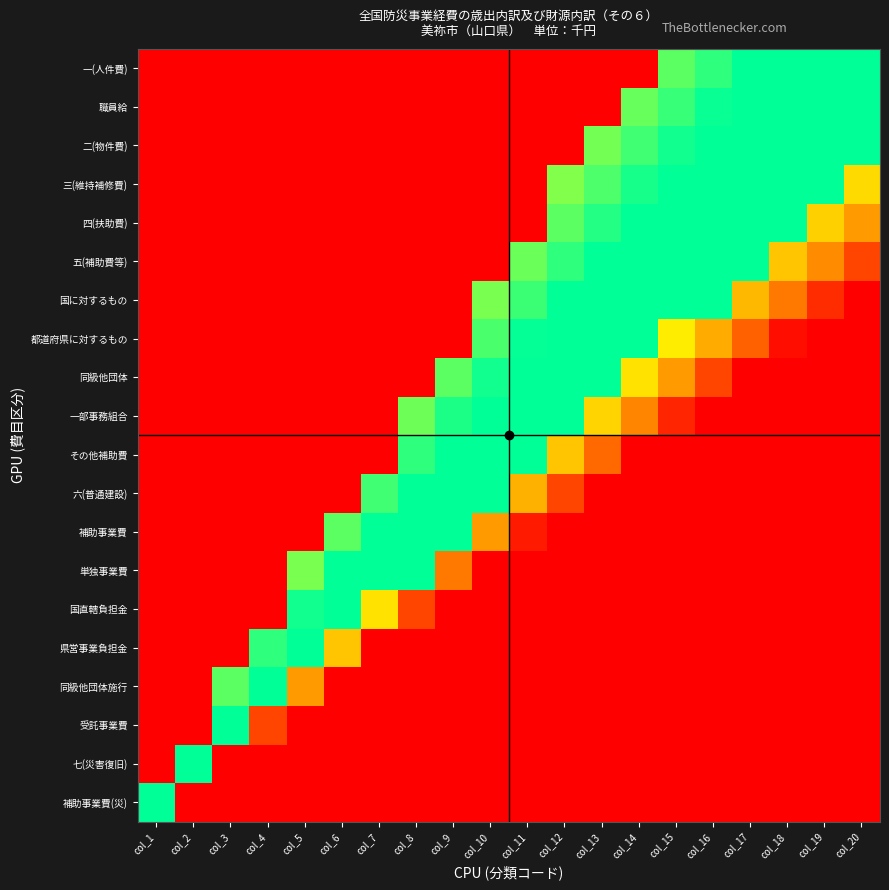

Reading left to right, extract all data points from this chart.

一(人件費): col_1=0.0	col_2=0.0	col_3=0.0	col_4=0.0	col_5=0.0	col_6=0.0	col_7=0.0	col_8=0.0	col_9=0.0	col_10=0.0	col_11=0.0	col_12=0.0	col_13=0.0	col_14=0.0	col_15=0.4	col_16=0.5	col_17=0.5	col_18=0.5	col_19=0.5	col_20=0.5
職員給: col_1=0.0	col_2=0.0	col_3=0.0	col_4=0.0	col_5=0.0	col_6=0.0	col_7=0.0	col_8=0.0	col_9=0.0	col_10=0.0	col_11=0.0	col_12=0.0	col_13=0.0	col_14=0.4	col_15=0.5	col_16=0.5	col_17=0.5	col_18=0.5	col_19=0.5	col_20=0.5
二(物件費): col_1=0.0	col_2=0.0	col_3=0.0	col_4=0.0	col_5=0.0	col_6=0.0	col_7=0.0	col_8=0.0	col_9=0.0	col_10=0.0	col_11=0.0	col_12=0.0	col_13=0.4	col_14=0.5	col_15=0.5	col_16=0.5	col_17=0.5	col_18=0.5	col_19=0.5	col_20=0.5
三(維持補修費): col_1=0.0	col_2=0.0	col_3=0.0	col_4=0.0	col_5=0.0	col_6=0.0	col_7=0.0	col_8=0.0	col_9=0.0	col_10=0.0	col_11=0.0	col_12=0.4	col_13=0.4	col_14=0.5	col_15=0.5	col_16=0.5	col_17=0.5	col_18=0.5	col_19=0.5	col_20=0.7
四(扶助費): col_1=0.0	col_2=0.0	col_3=0.0	col_4=0.0	col_5=0.0	col_6=0.0	col_7=0.0	col_8=0.0	col_9=0.0	col_10=0.0	col_11=0.0	col_12=0.4	col_13=0.5	col_14=0.5	col_15=0.5	col_16=0.5	col_17=0.5	col_18=0.5	col_19=0.7	col_20=0.8
五(補助費等): col_1=0.0	col_2=0.0	col_3=0.0	col_4=0.0	col_5=0.0	col_6=0.0	col_7=0.0	col_8=0.0	col_9=0.0	col_10=0.0	col_11=0.4	col_12=0.5	col_13=0.5	col_14=0.5	col_15=0.5	col_16=0.5	col_17=0.5	col_18=0.7	col_19=0.8	col_20=0.9
国に対するもの: col_1=0.0	col_2=0.0	col_3=0.0	col_4=0.0	col_5=0.0	col_6=0.0	col_7=0.0	col_8=0.0	col_9=0.0	col_10=0.4	col_11=0.5	col_12=0.5	col_13=0.5	col_14=0.5	col_15=0.5	col_16=0.5	col_17=0.8	col_18=0.9	col_19=0.9	col_20=1.0
都道府県に対するもの: col_1=0.0	col_2=0.0	col_3=0.0	col_4=0.0	col_5=0.0	col_6=0.0	col_7=0.0	col_8=0.0	col_9=0.0	col_10=0.5	col_11=0.5	col_12=0.5	col_13=0.5	col_14=0.5	col_15=0.7	col_16=0.8	col_17=0.9	col_18=1.0	col_19=1.0	col_20=1.0
同級他団体: col_1=0.0	col_2=0.0	col_3=0.0	col_4=0.0	col_5=0.0	col_6=0.0	col_7=0.0	col_8=0.0	col_9=0.4	col_10=0.5	col_11=0.5	col_12=0.5	col_13=0.5	col_14=0.7	col_15=0.8	col_16=0.9	col_17=1.0	col_18=1.0	col_19=1.0	col_20=1.0
一部事務組合: col_1=0.0	col_2=0.0	col_3=0.0	col_4=0.0	col_5=0.0	col_6=0.0	col_7=0.0	col_8=0.4	col_9=0.5	col_10=0.5	col_11=0.5	col_12=0.5	col_13=0.7	col_14=0.8	col_15=1.0	col_16=1.0	col_17=1.0	col_18=1.0	col_19=1.0	col_20=1.0
その他補助費: col_1=0.0	col_2=0.0	col_3=0.0	col_4=0.0	col_5=0.0	col_6=0.0	col_7=0.0	col_8=0.5	col_9=0.5	col_10=0.5	col_11=0.5	col_12=0.7	col_13=0.9	col_14=1.0	col_15=1.0	col_16=1.0	col_17=1.0	col_18=1.0	col_19=1.0	col_20=1.0
六(普通建設): col_1=0.0	col_2=0.0	col_3=0.0	col_4=0.0	col_5=0.0	col_6=0.0	col_7=0.5	col_8=0.5	col_9=0.5	col_10=0.5	col_11=0.8	col_12=0.9	col_13=1.0	col_14=1.0	col_15=1.0	col_16=1.0	col_17=1.0	col_18=1.0	col_19=1.0	col_20=1.0
補助事業費: col_1=0.0	col_2=0.0	col_3=0.0	col_4=0.0	col_5=0.0	col_6=0.4	col_7=0.5	col_8=0.5	col_9=0.5	col_10=0.8	col_11=1.0	col_12=1.0	col_13=1.0	col_14=1.0	col_15=1.0	col_16=1.0	col_17=1.0	col_18=1.0	col_19=1.0	col_20=1.0
単独事業費: col_1=0.0	col_2=0.0	col_3=0.0	col_4=0.0	col_5=0.4	col_6=0.5	col_7=0.5	col_8=0.5	col_9=0.9	col_10=1.0	col_11=1.0	col_12=1.0	col_13=1.0	col_14=1.0	col_15=1.0	col_16=1.0	col_17=1.0	col_18=1.0	col_19=1.0	col_20=1.0
国直轄負担金: col_1=0.0	col_2=0.0	col_3=0.0	col_4=0.0	col_5=0.5	col_6=0.5	col_7=0.7	col_8=0.9	col_9=1.0	col_10=1.0	col_11=1.0	col_12=1.0	col_13=1.0	col_14=1.0	col_15=1.0	col_16=1.0	col_17=1.0	col_18=1.0	col_19=1.0	col_20=1.0
県営事業負担金: col_1=0.0	col_2=0.0	col_3=0.0	col_4=0.5	col_5=0.5	col_6=0.7	col_7=1.0	col_8=1.0	col_9=1.0	col_10=1.0	col_11=1.0	col_12=1.0	col_13=1.0	col_14=1.0	col_15=1.0	col_16=1.0	col_17=1.0	col_18=1.0	col_19=1.0	col_20=1.0
同級他団体施行: col_1=0.0	col_2=0.0	col_3=0.4	col_4=0.5	col_5=0.8	col_6=1.0	col_7=1.0	col_8=1.0	col_9=1.0	col_10=1.0	col_11=1.0	col_12=1.0	col_13=1.0	col_14=1.0	col_15=1.0	col_16=1.0	col_17=1.0	col_18=1.0	col_19=1.0	col_20=1.0
受託事業費: col_1=0.0	col_2=0.0	col_3=0.5	col_4=0.9	col_5=1.0	col_6=1.0	col_7=1.0	col_8=1.0	col_9=1.0	col_10=1.0	col_11=1.0	col_12=1.0	col_13=1.0	col_14=1.0	col_15=1.0	col_16=1.0	col_17=1.0	col_18=1.0	col_19=1.0	col_20=1.0
七(災害復旧): col_1=0.0	col_2=0.5	col_3=1.0	col_4=1.0	col_5=1.0	col_6=1.0	col_7=1.0	col_8=1.0	col_9=1.0	col_10=1.0	col_11=1.0	col_12=1.0	col_13=1.0	col_14=1.0	col_15=1.0	col_16=1.0	col_17=1.0	col_18=1.0	col_19=1.0	col_20=1.0
補助事業費(災): col_1=0.5	col_2=1.0	col_3=1.0	col_4=1.0	col_5=1.0	col_6=1.0	col_7=1.0	col_8=1.0	col_9=1.0	col_10=1.0	col_11=1.0	col_12=1.0	col_13=1.0	col_14=1.0	col_15=1.0	col_16=1.0	col_17=1.0	col_18=1.0	col_19=1.0	col_20=1.0